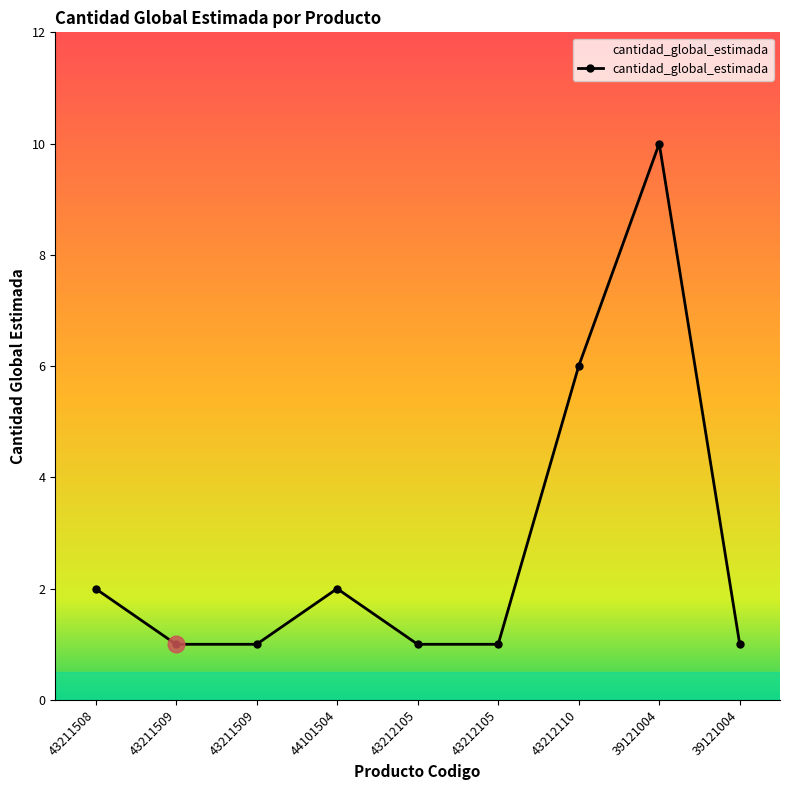

Rank the categories by value from highest to lowest.

39121004, 43212110, 43211508, 44101504, 43211509, 43211509, 43212105, 43212105, 39121004